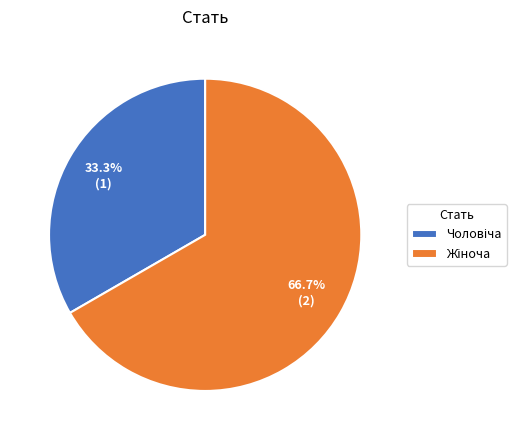

Is there any slice that represents more than half of the pie?

Yes